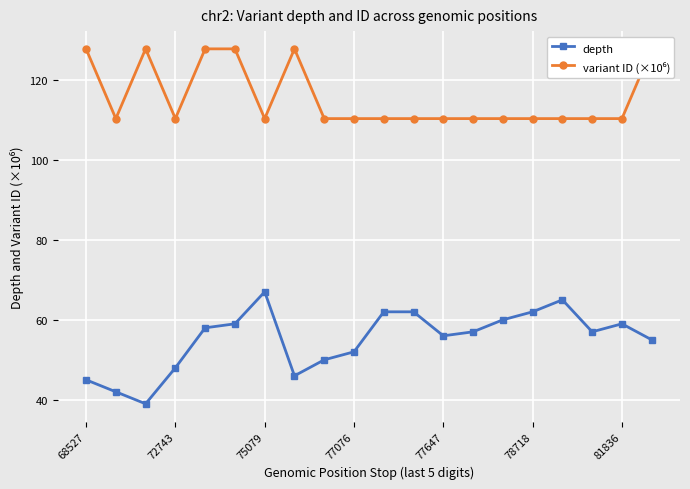

What is the minimum value for depth?

39